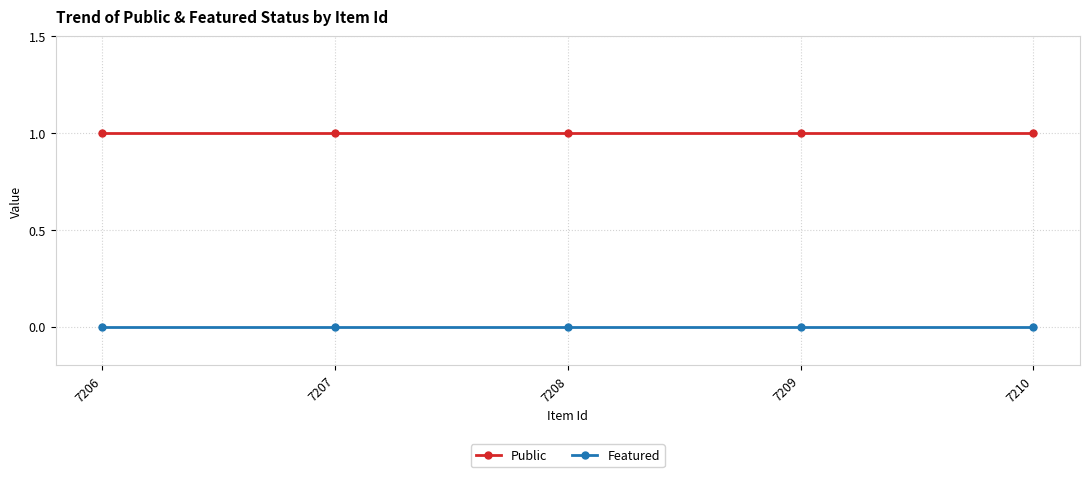

What is the sum of the Public values at 7207 and 7210?

2